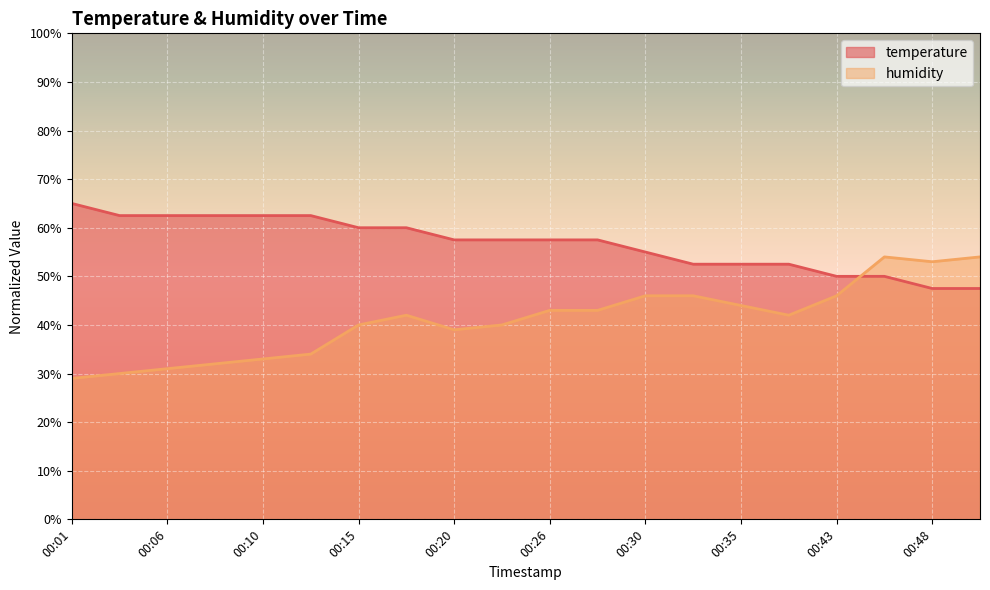

What is the value of the temperature point at the 8th from the left?

60.0